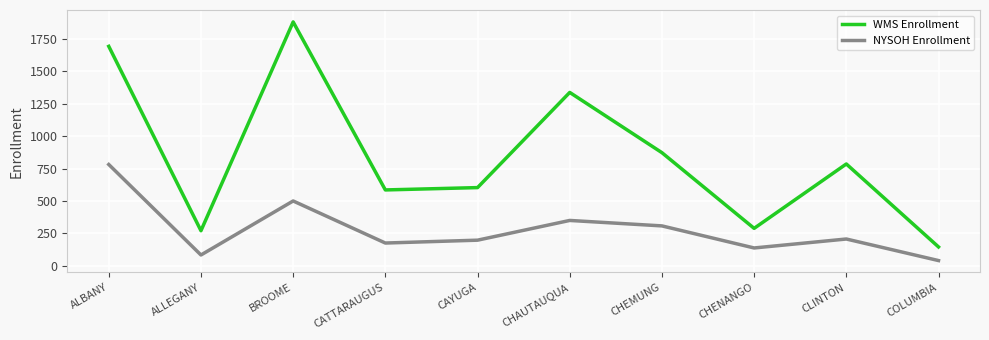

Which label corresponds to the smallest value in the chart?

COLUMBIA